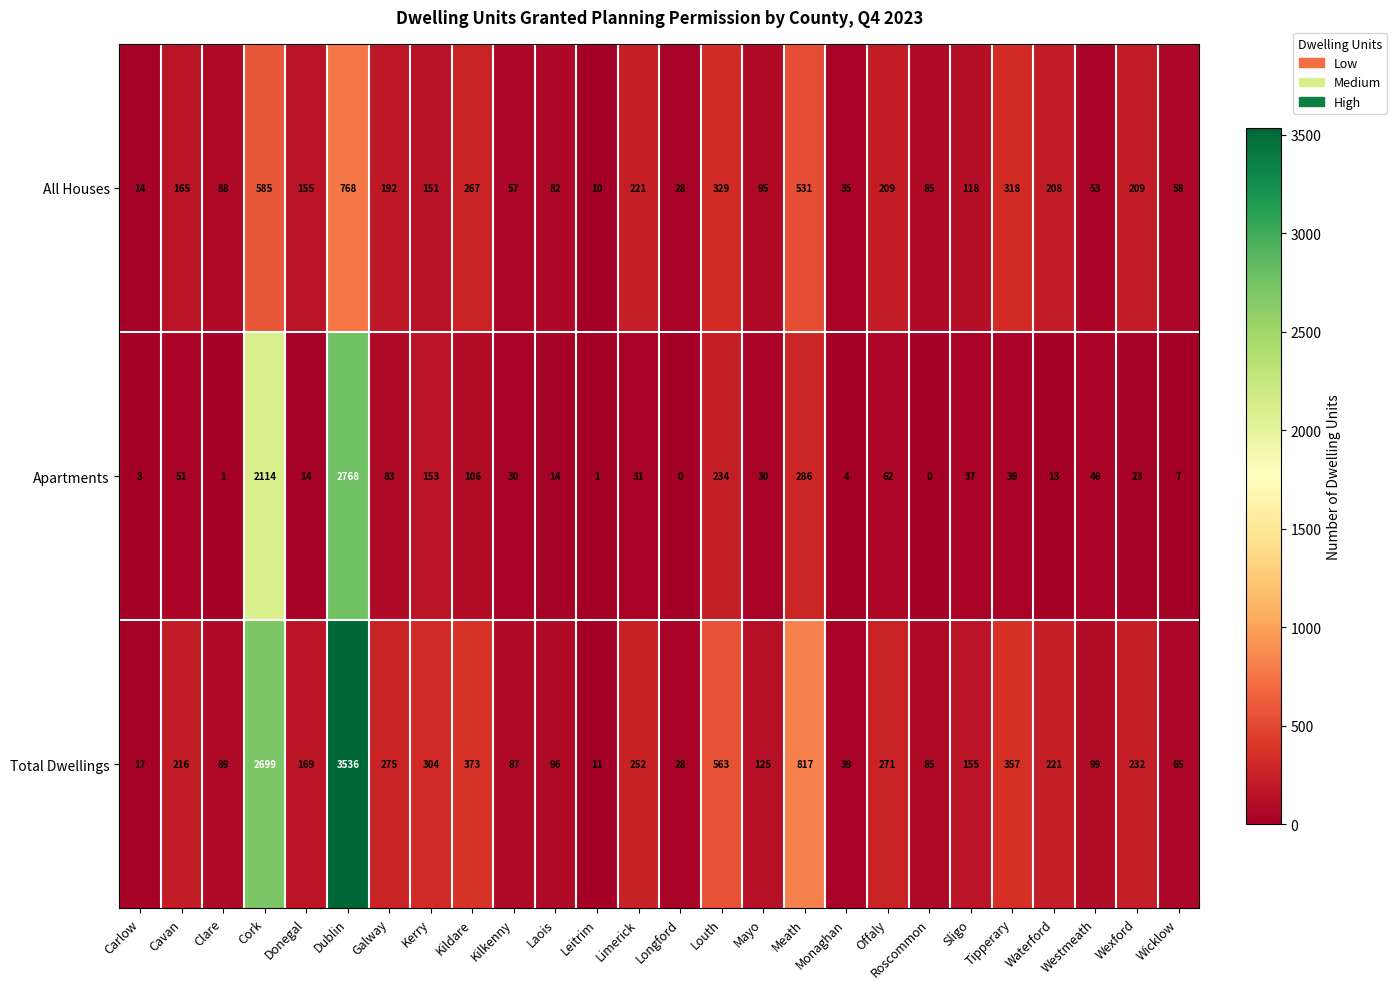

What is the spread (max minus min) of values at Kildare?

267